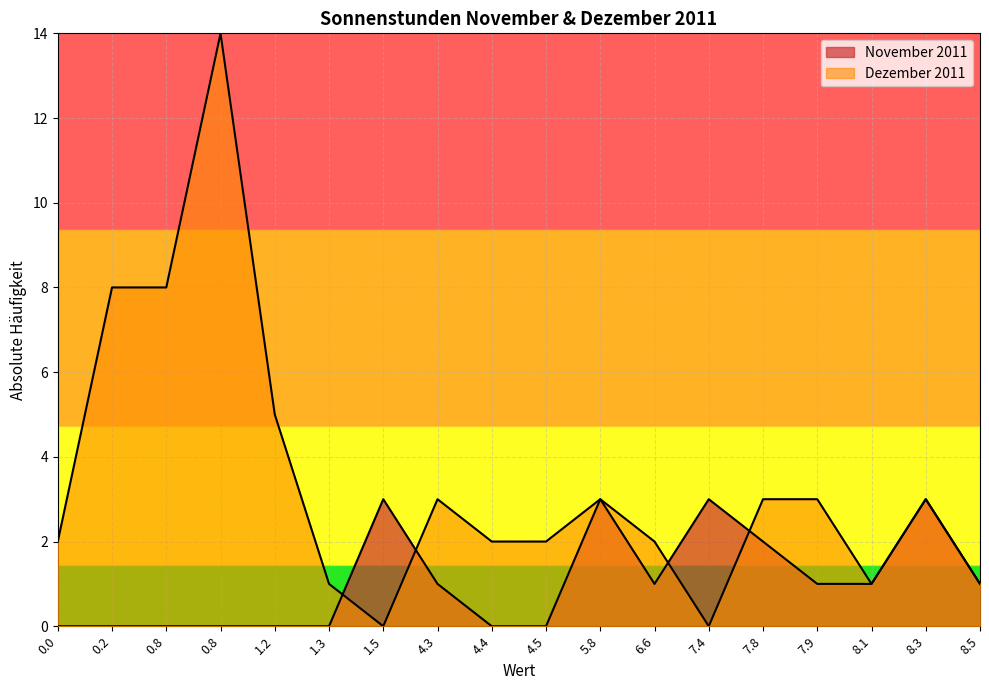

What is the difference between the highest and lowest values at 1.2?

5